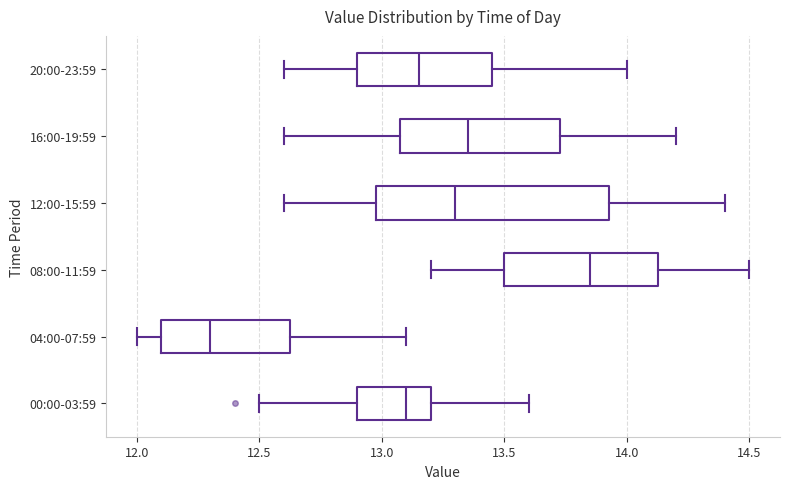

Comparing the boxes themselves (not the whiskers), which one is the widest?

12:00-15:59